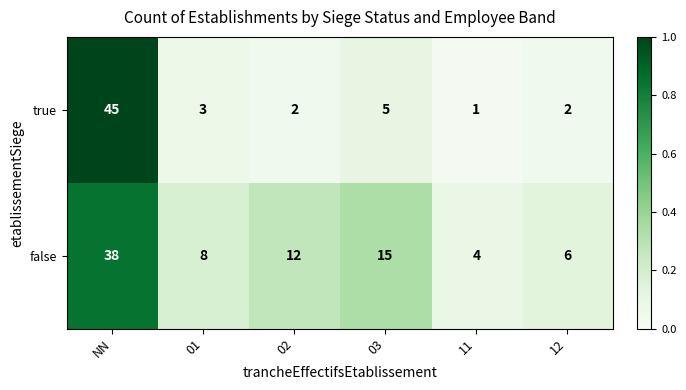

At which category is the sum across all series the highest?

NN